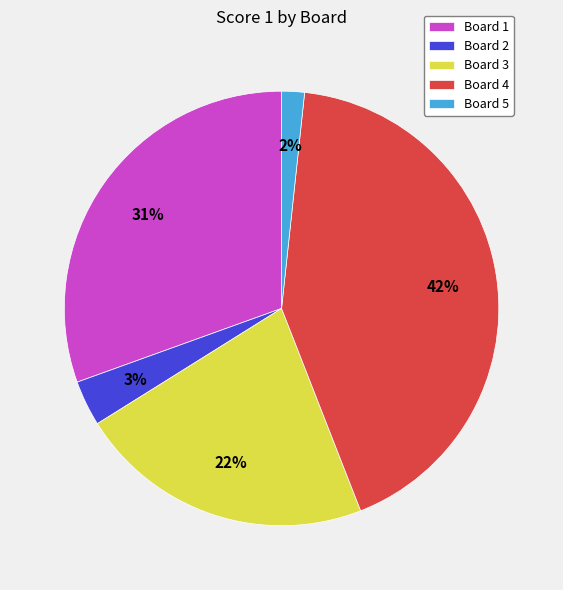

To the nearest percent, what is the difference between the Board 5 and Board 1 slice percentages?

29%